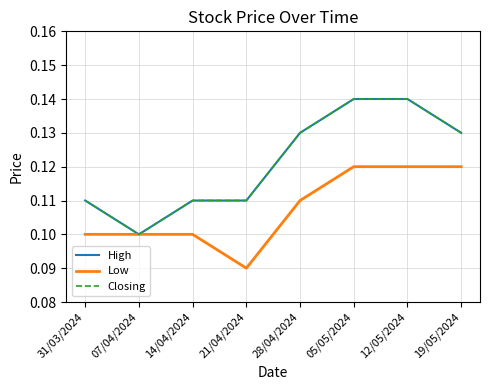

At which category is the sum across all series the highest?

05/05/2024